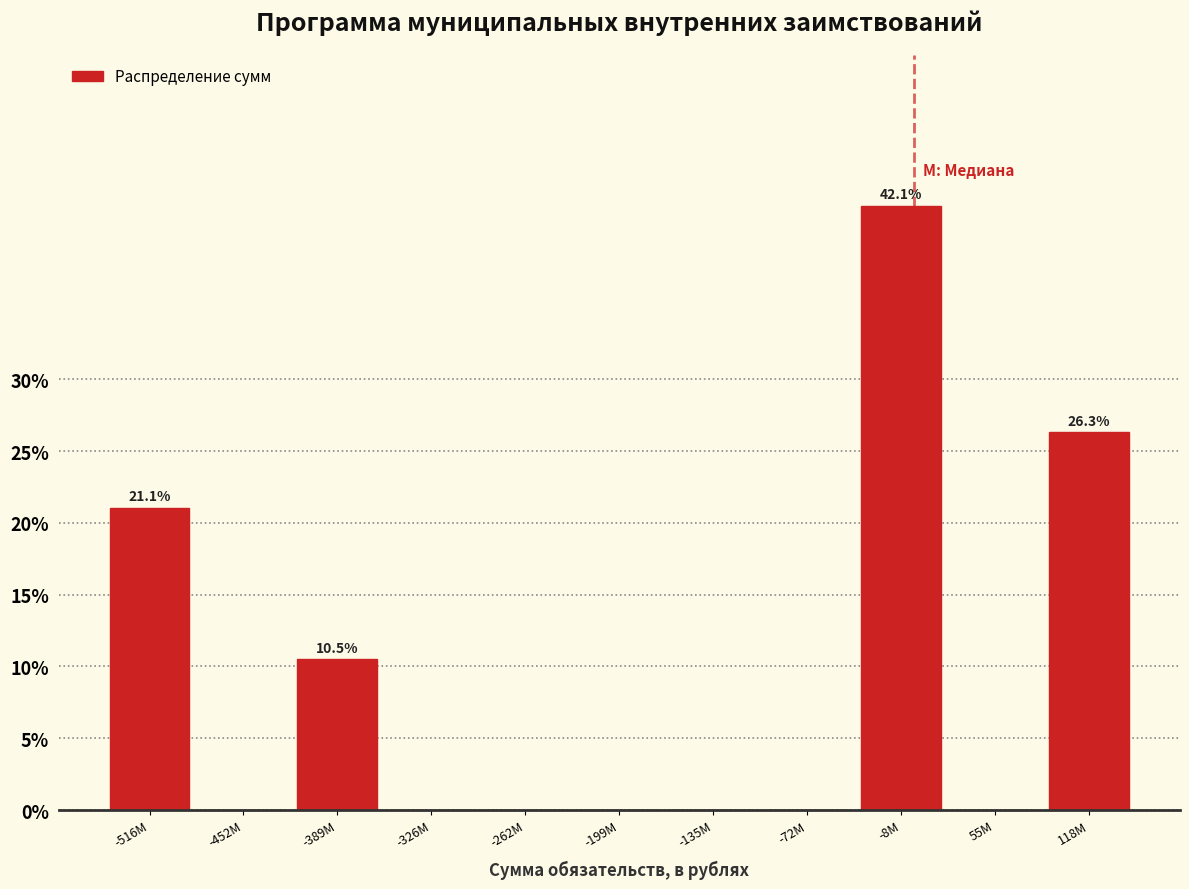

Reading right to left, transcribe all the data shown in this chart.

118М=26.3	55М=0.0	-8М=42.1	-72М=0.0	-135М=0.0	-199М=0.0	-262М=0.0	-326М=0.0	-389М=10.5	-452М=0.0	-516М=21.1